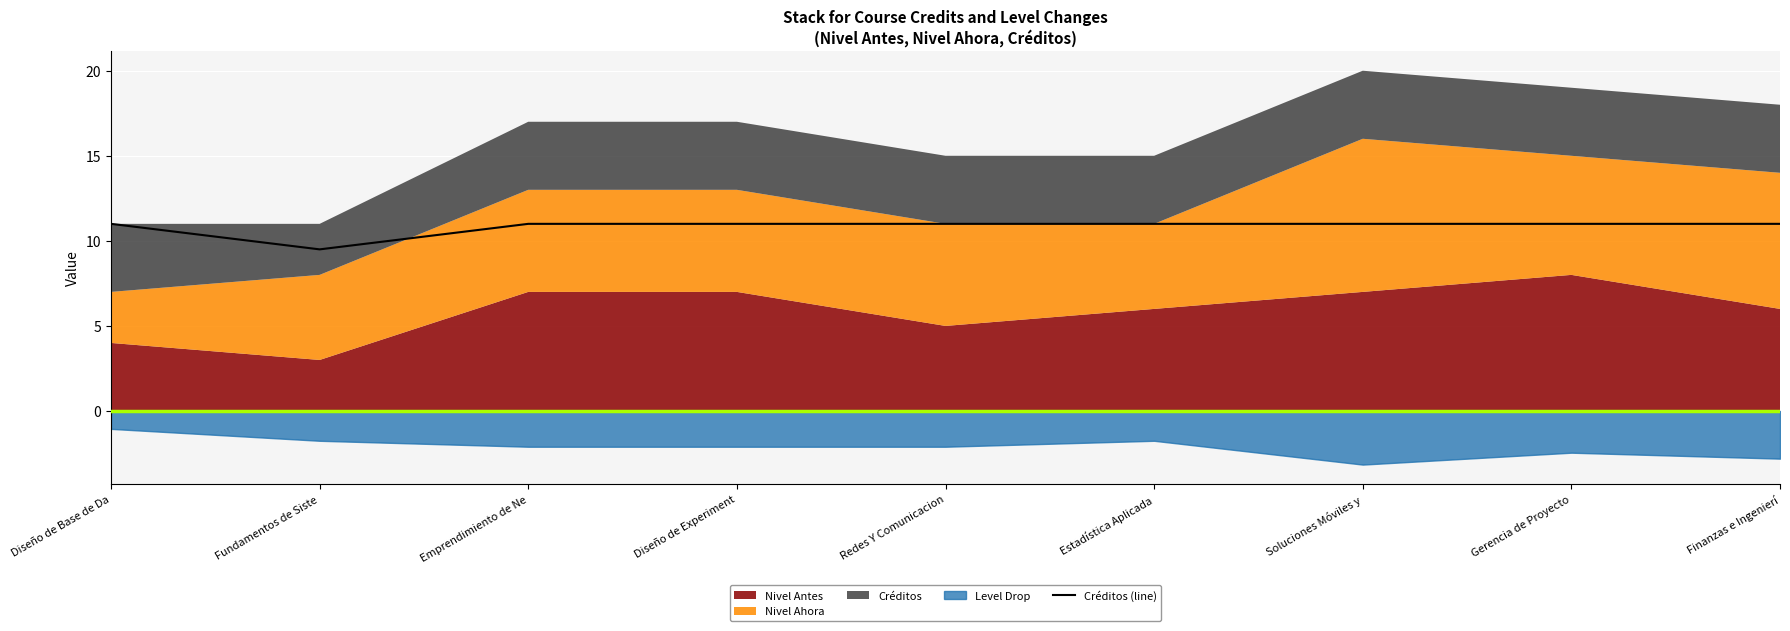

Reading left to right, extract all data points from this chart.

11.0	9.5	11.0	11.0	11.0	11.0	11.0	11.0	11.0